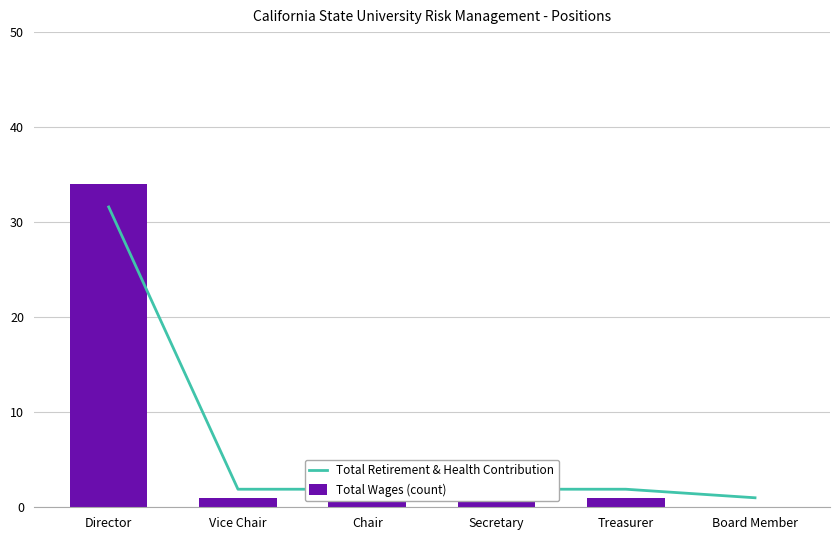

Reading right to left, extract all data points from this chart.

Total Retirement & Health Contribution: 1.0	1.9	1.9	1.9	1.9	31.6
Total Wages (count): 0.0	1.0	1.0	1.0	1.0	34.0